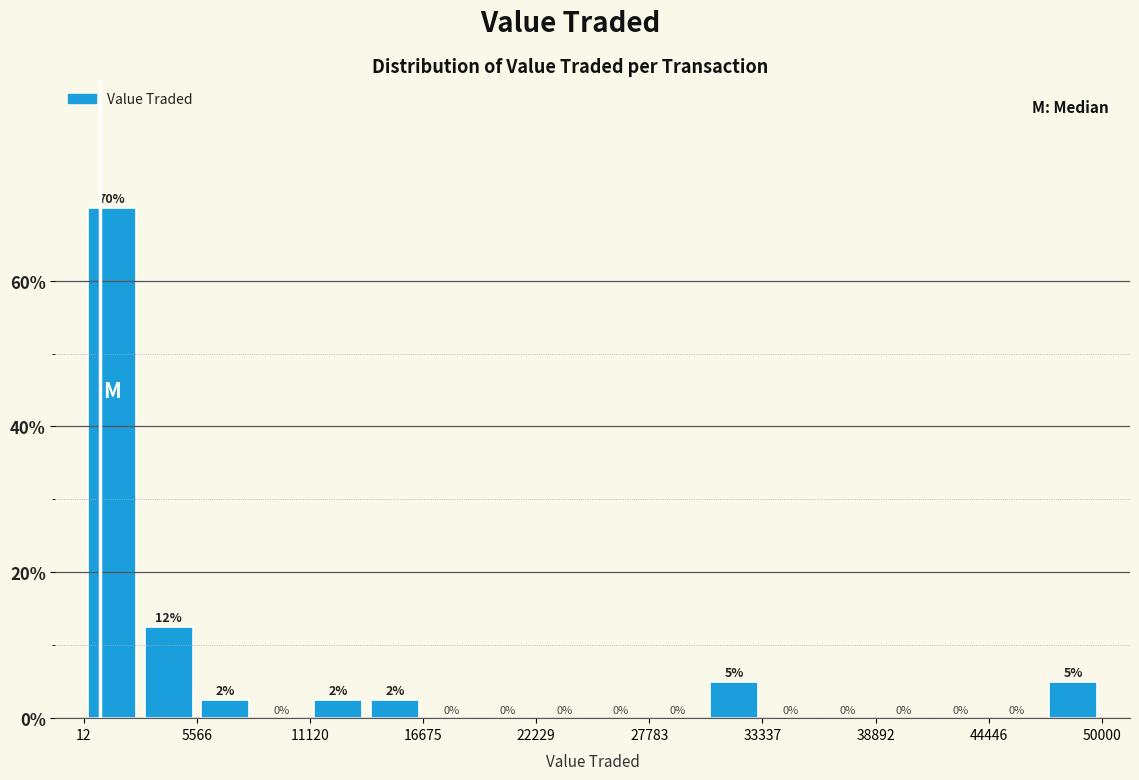

Around what value on the x-axis is the tallest bar? Give the approximate position of its centre, as read against the axis.

1000